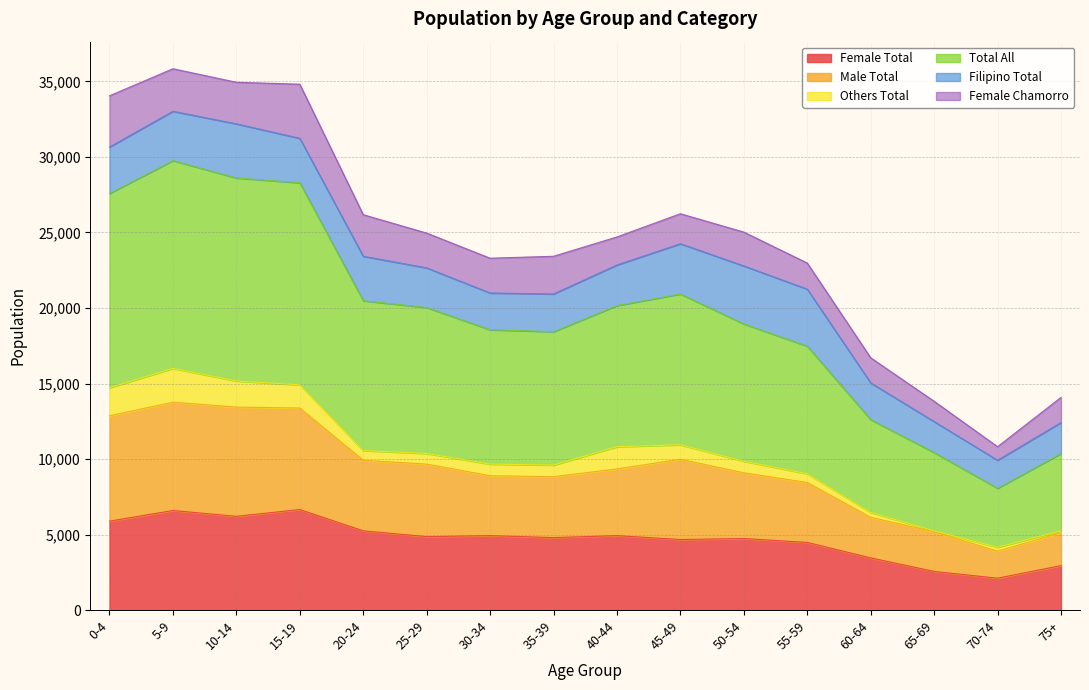

True or false: Total All has a value of 13376 at 15-19.

True